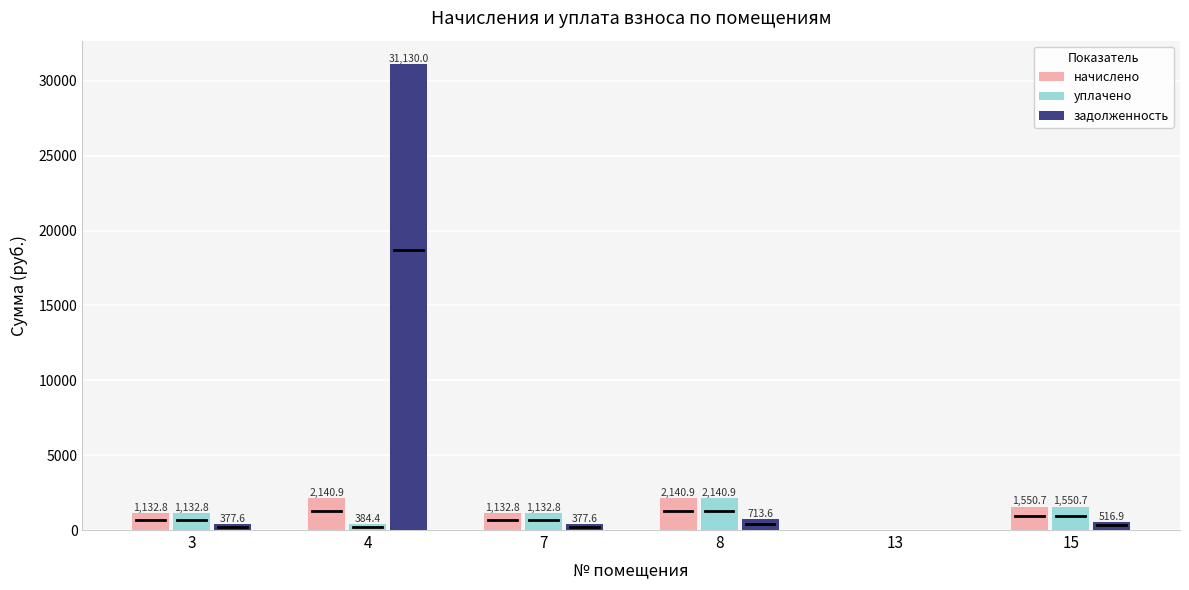

Count the number of data series in this chart.

3